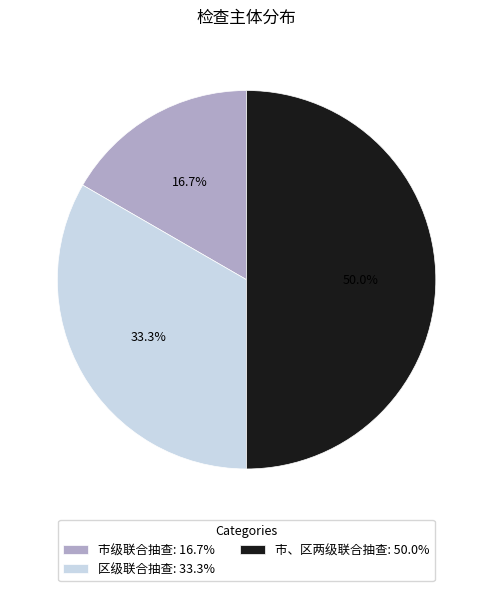

How many slices are in this pie chart?

3